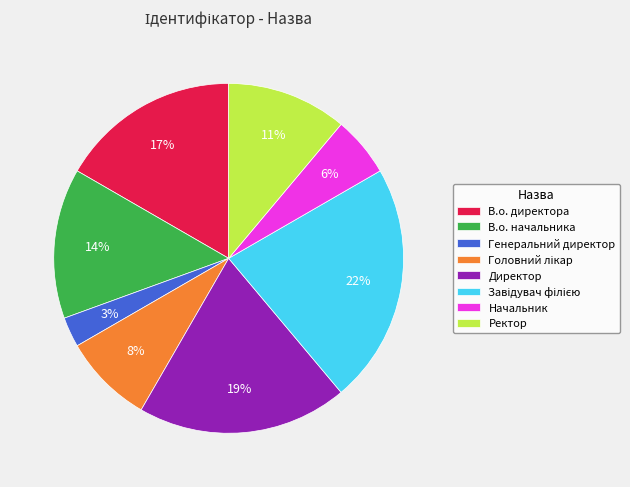

Which has a higher value, Начальник or Директор?

Директор